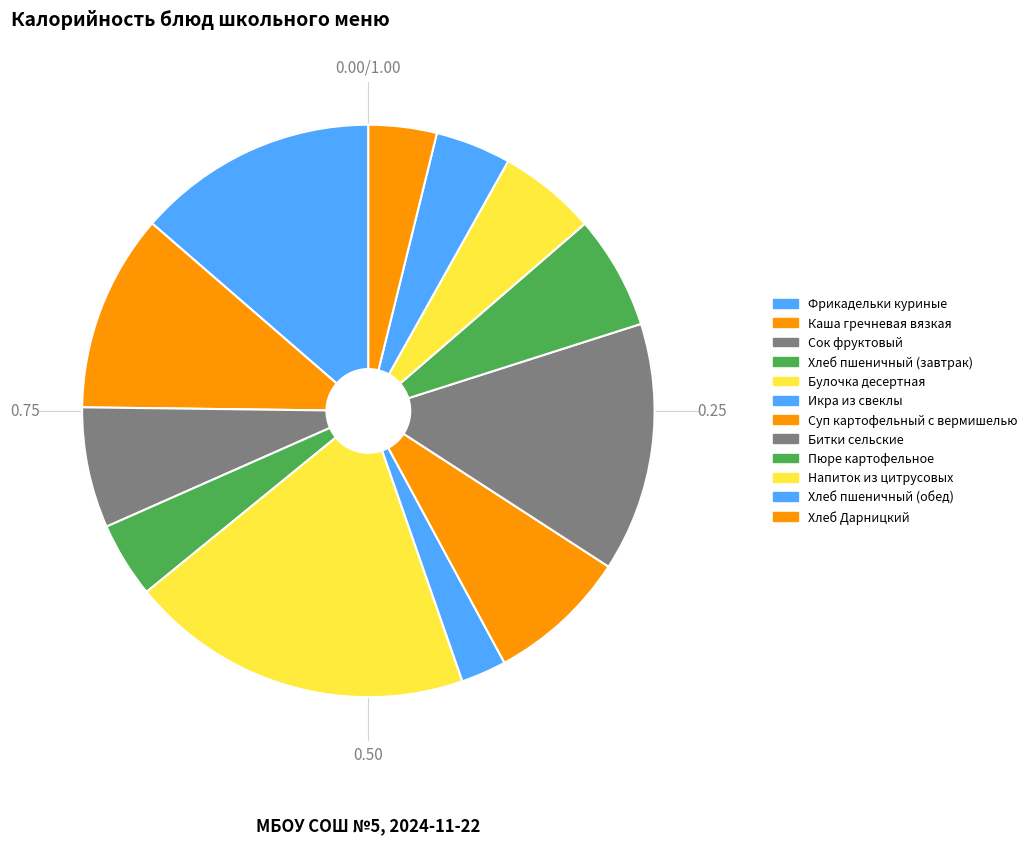

Is it true that Хлеб Дарницкий is 4% of the pie?

True